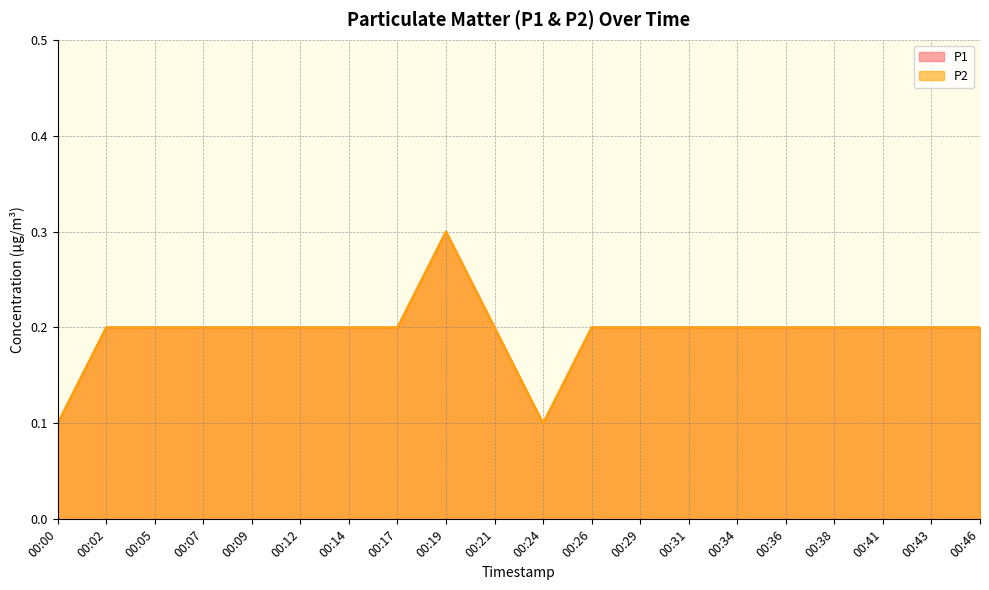

True or false: P1 has more than 0 points higher than both neighbors.

True